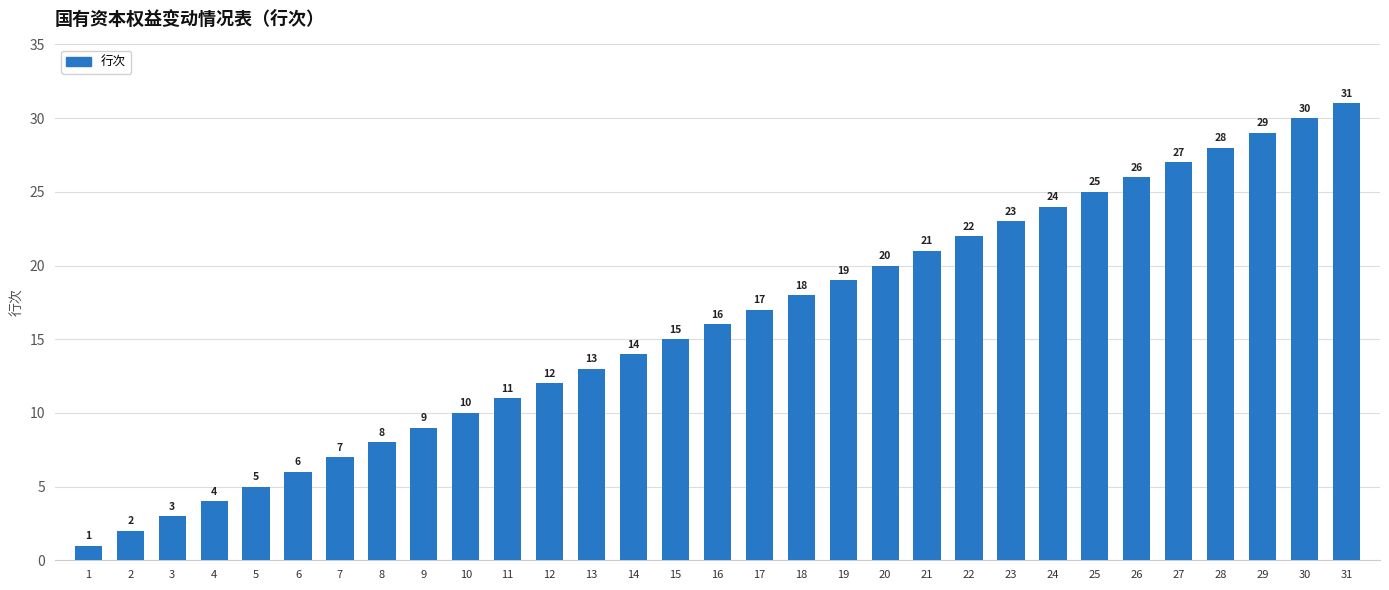

Rank the categories by value from lowest to highest.

1, 2, 3, 4, 5, 6, 7, 8, 9, 10, 11, 12, 13, 14, 15, 16, 17, 18, 19, 20, 21, 22, 23, 24, 25, 26, 27, 28, 29, 30, 31